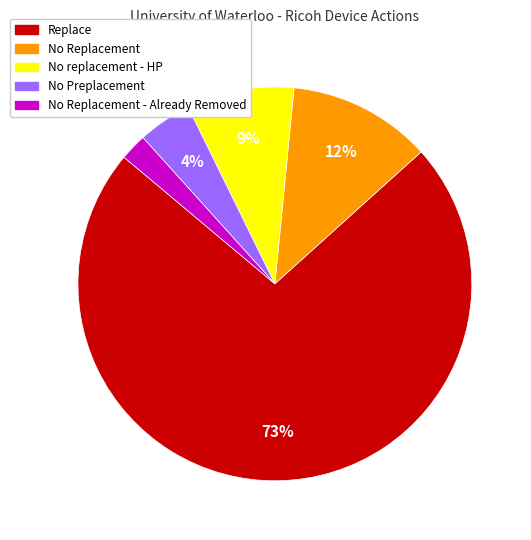

Is there any slice that represents more than half of the pie?

Yes